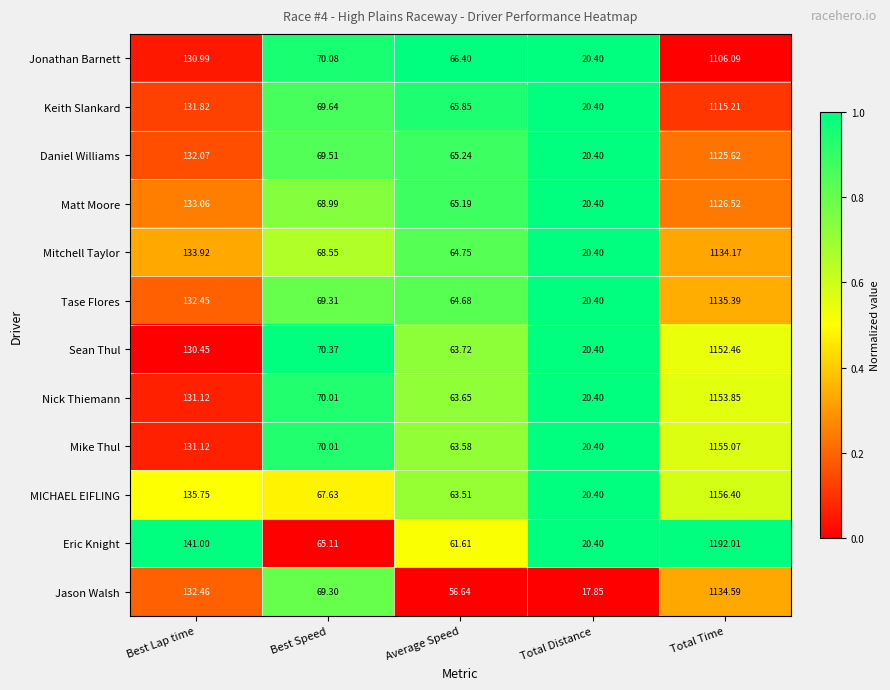

Which series has the widest spread of values?

Eric Knight